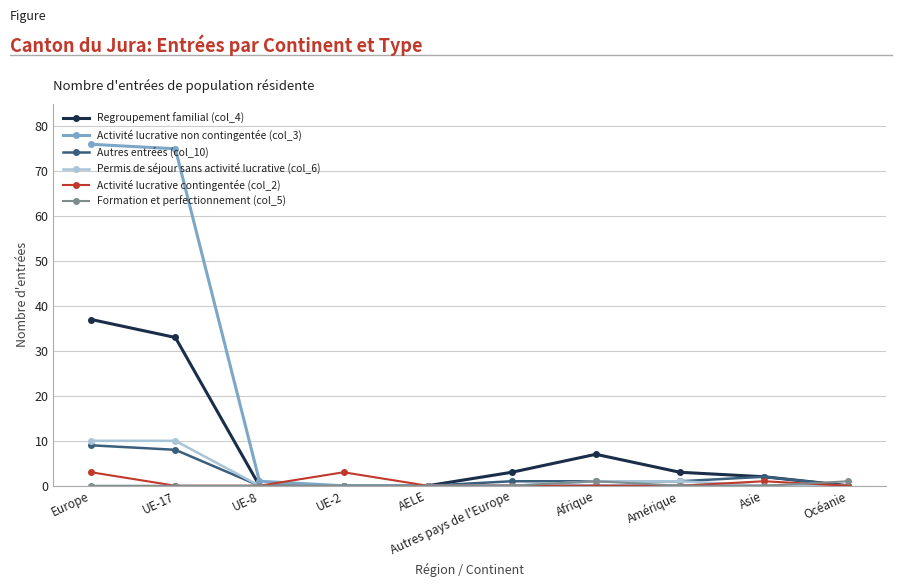

Which series has the largest total across all categories?

Activité lucrative non contingentée (col_3)